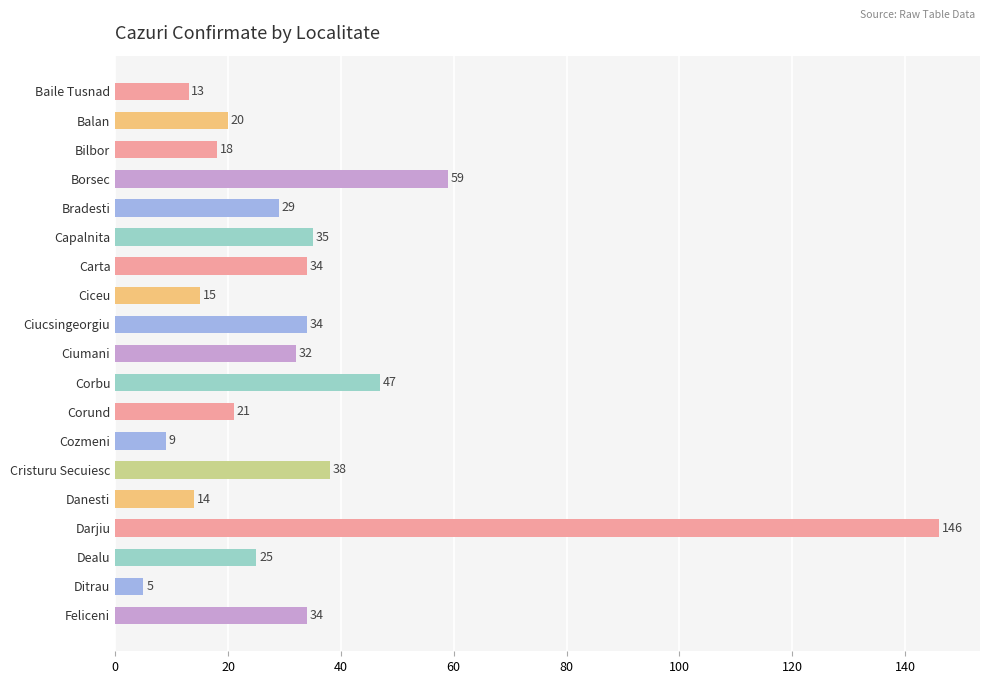

What is the label of the 14th bar from the bottom?

Capalnita